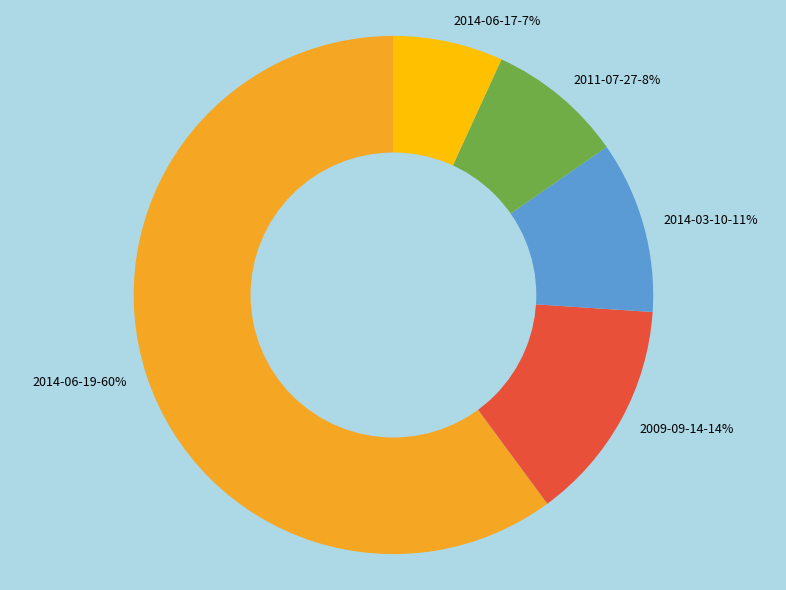

To the nearest percent, what is the difference between the 2014-03-10-11% and 2009-09-14-14% slice percentages?

3%